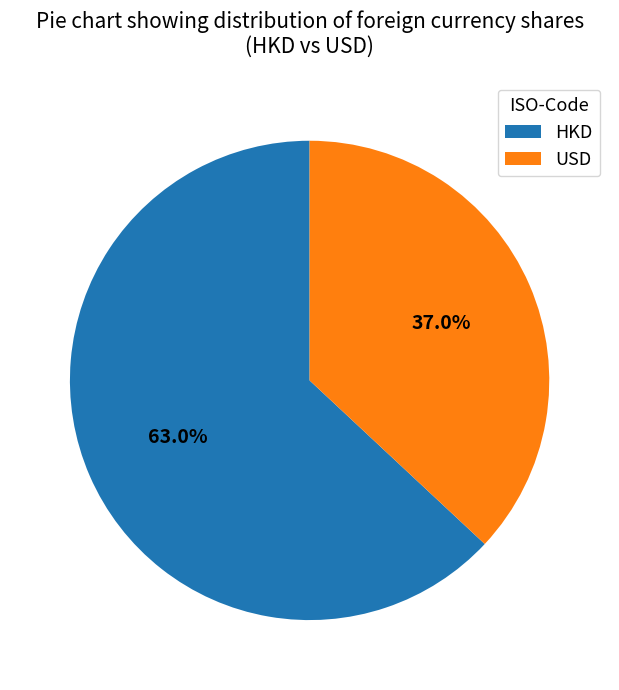

Is it true that HKD is 51% of the pie?

False